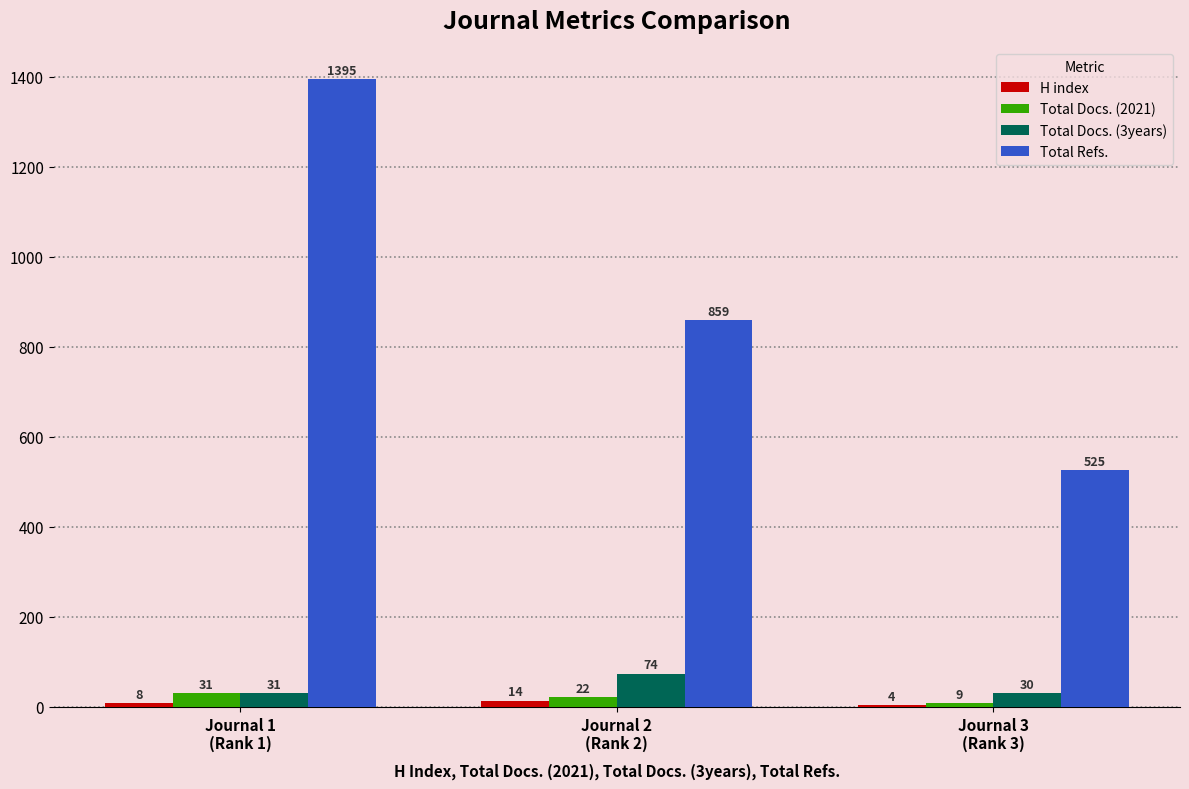

Is the value of Total Refs. at Journal 3
(Rank 3) greater than the value of Total Docs. (2021) at Journal 1
(Rank 1)?

Yes